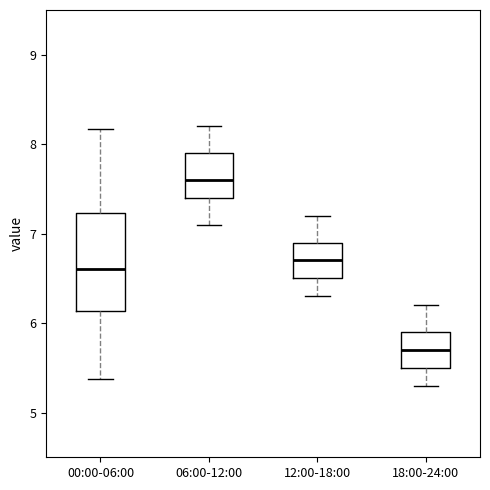

Which box's median line is the lowest?

18:00-24:00